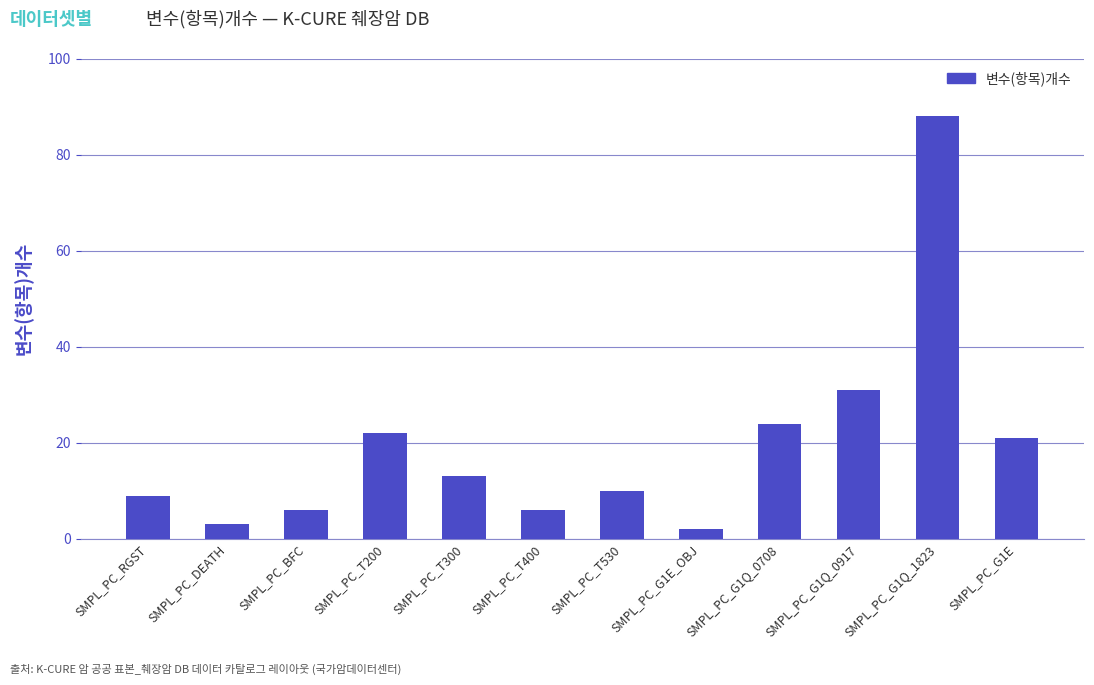

What is the label of the 11th bar from the left?

SMPL_PC_G1Q_1823